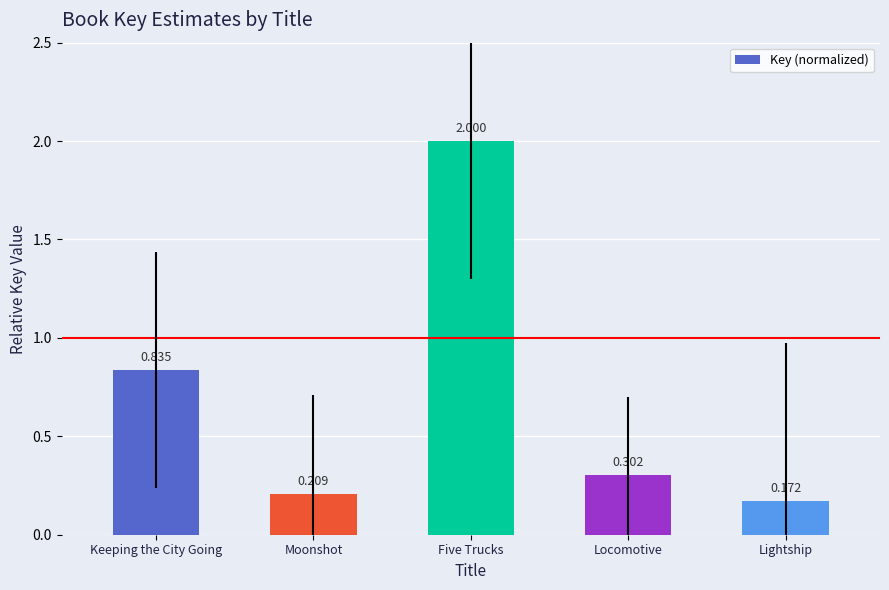

Rank the categories by value from lowest to highest.

Lightship, Moonshot, Locomotive, Keeping the City Going, Five Trucks